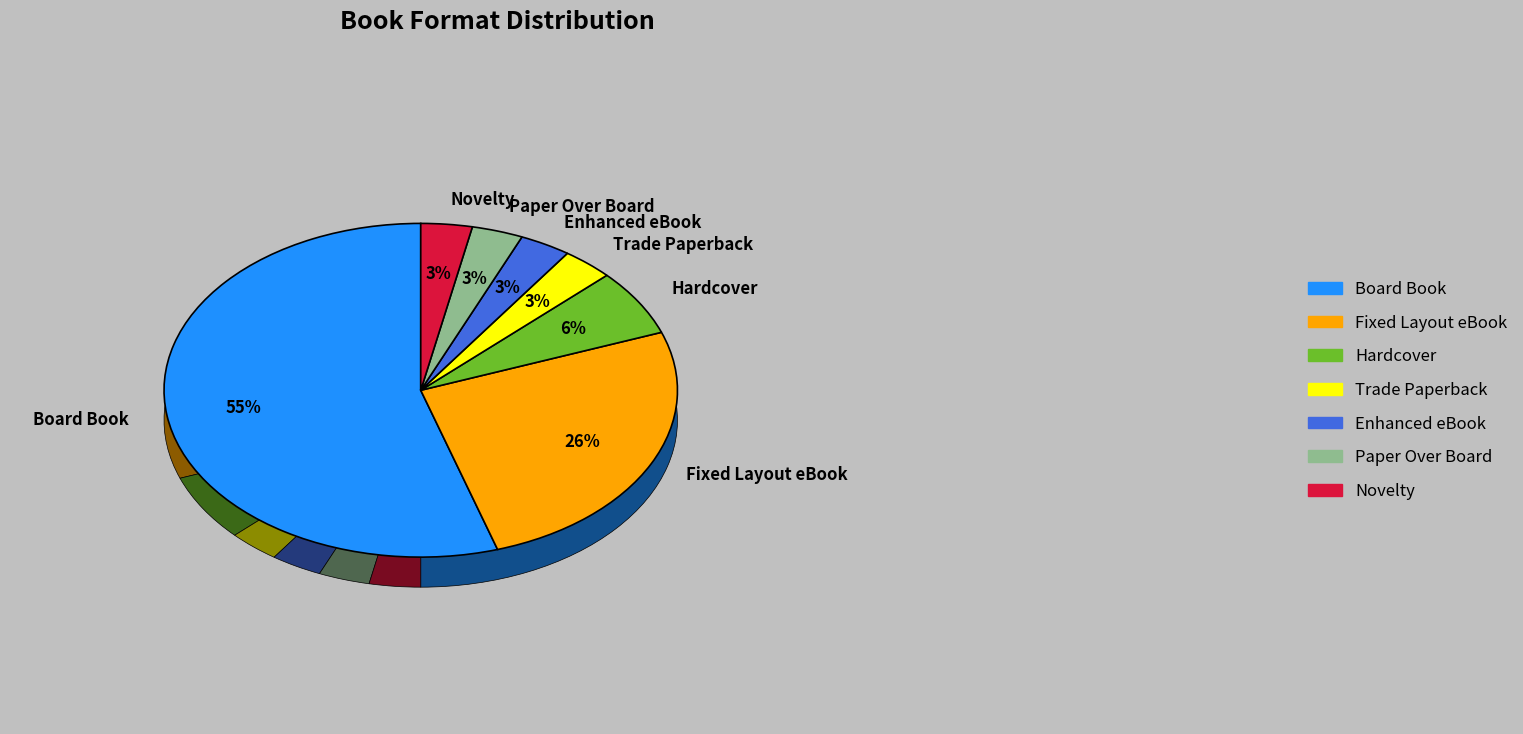

Is there a majority slice in this chart?

Yes